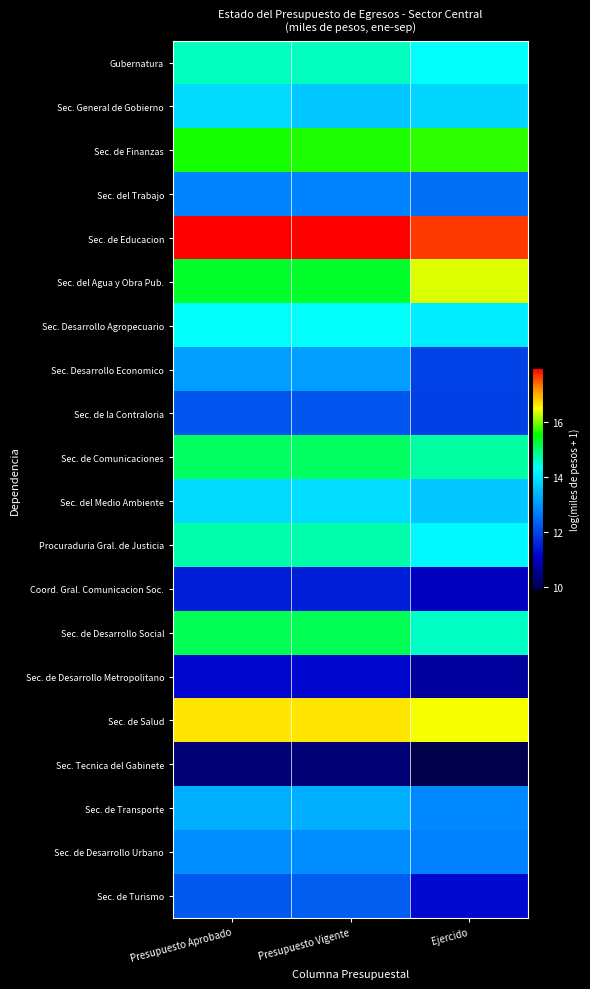

What is the total value across all series at Presupuesto Vigente?

276.5